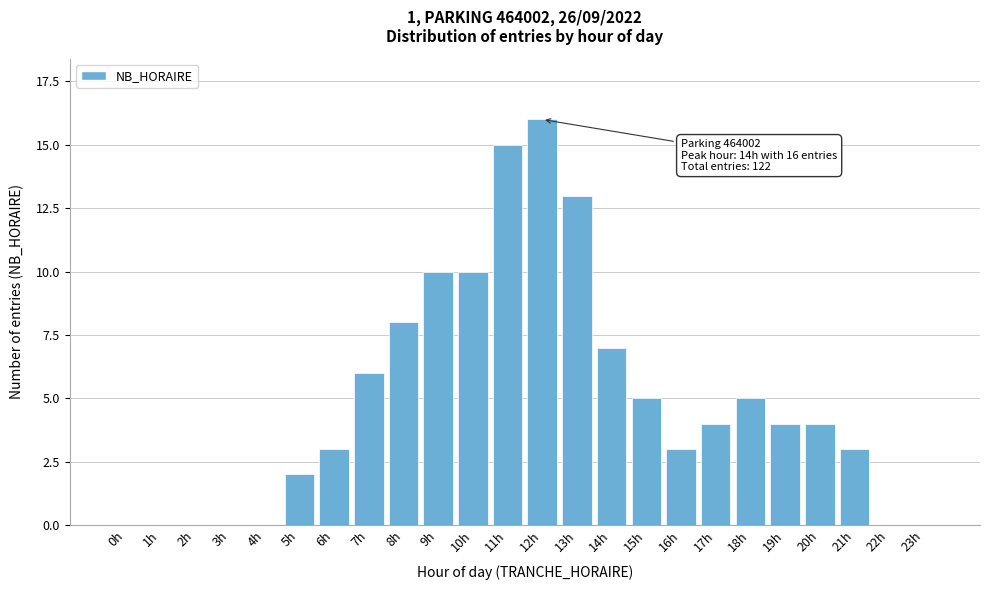

Reading right to left, transcribe all the data shown in this chart.

23h=0	22h=0	21h=3	20h=4	19h=4	18h=5	17h=4	16h=3	15h=5	14h=7	13h=13	12h=16	11h=15	10h=10	9h=10	8h=8	7h=6	6h=3	5h=2	4h=0	3h=0	2h=0	1h=0	0h=0